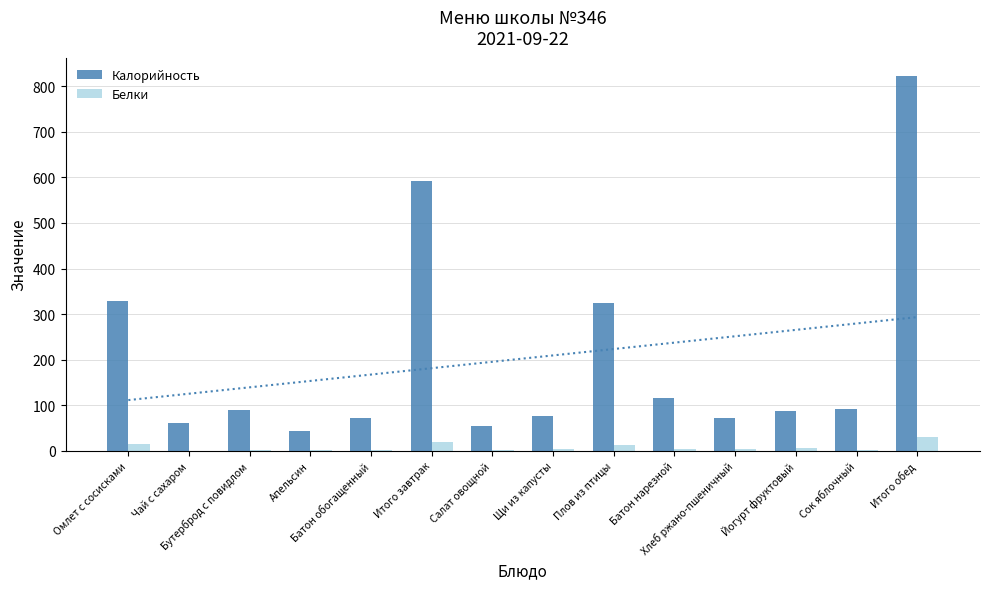

What is the label of the 13th bar from the right?

Чай с сахаром